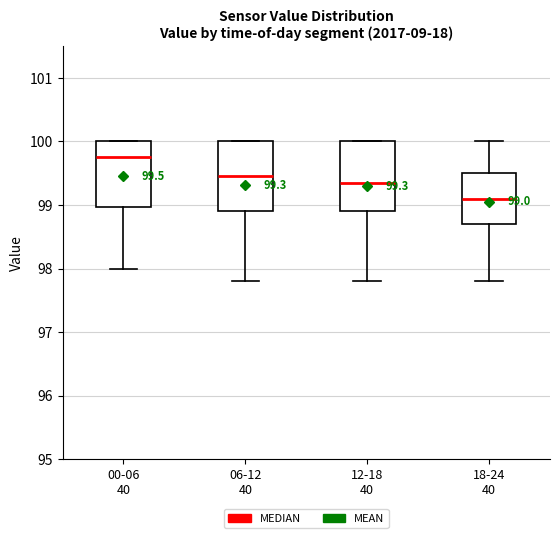

Which box's median line is the highest?

00-06 40